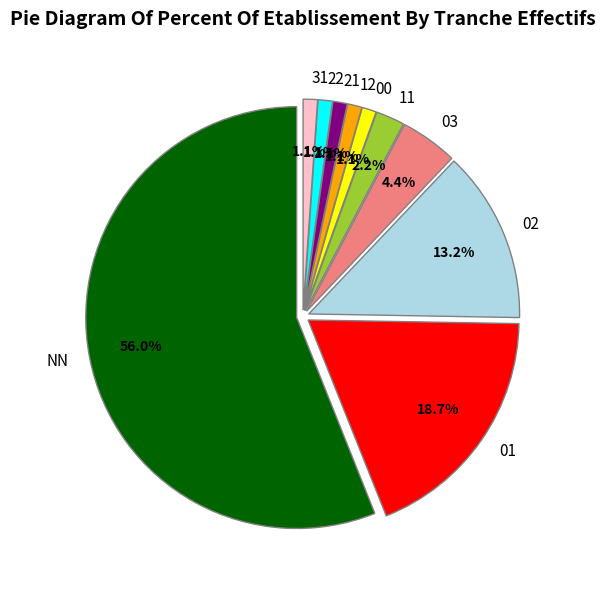

What percentage is the NN slice, to the nearest percent?

56%